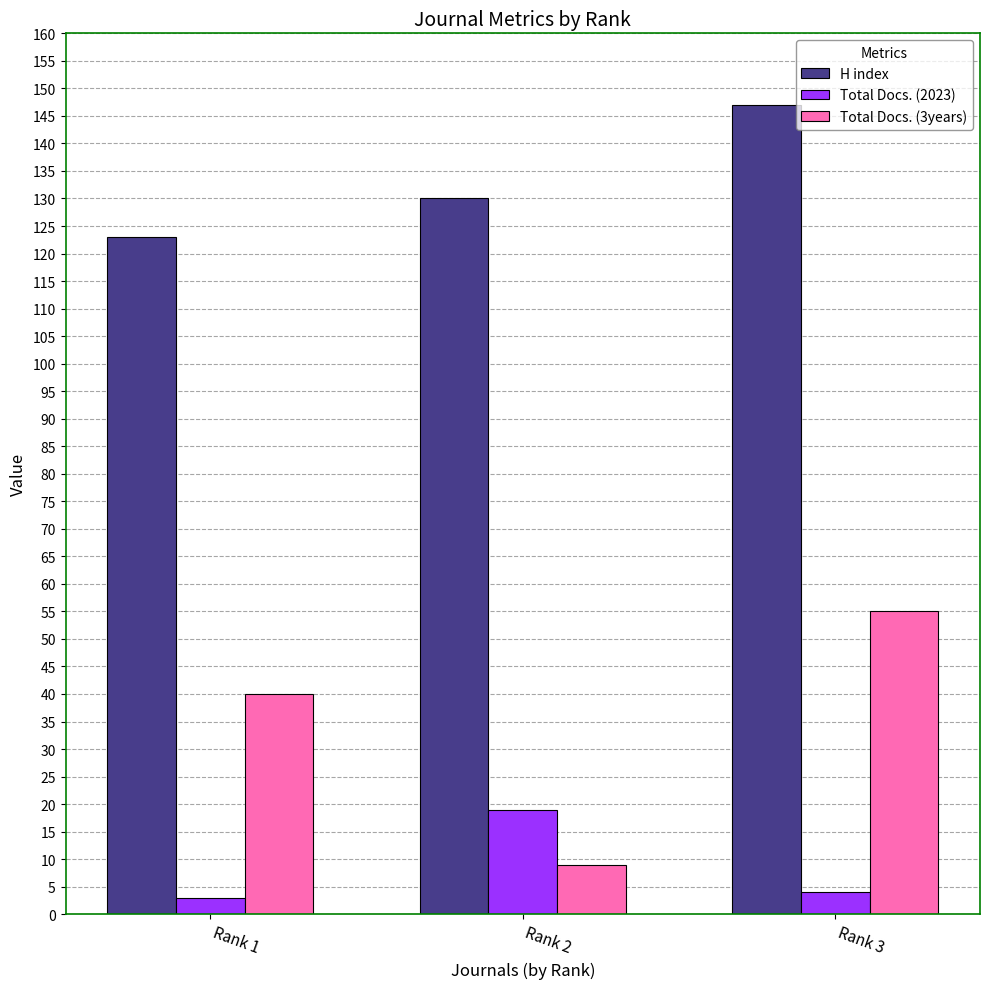

Is it true that H index equals 130 at Rank 2?

True